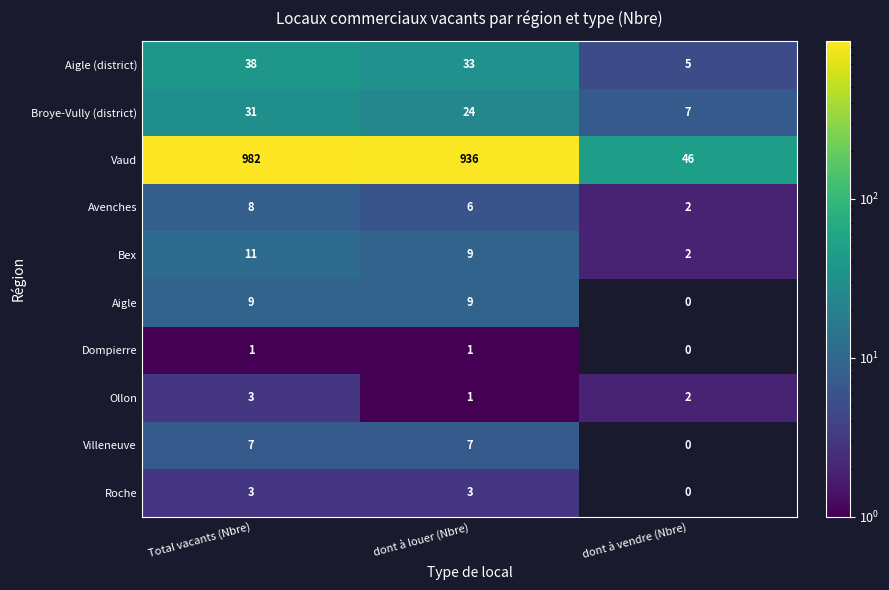

True or false: Ollon has a value of 2.0 at Total vacants (Nbre).

False